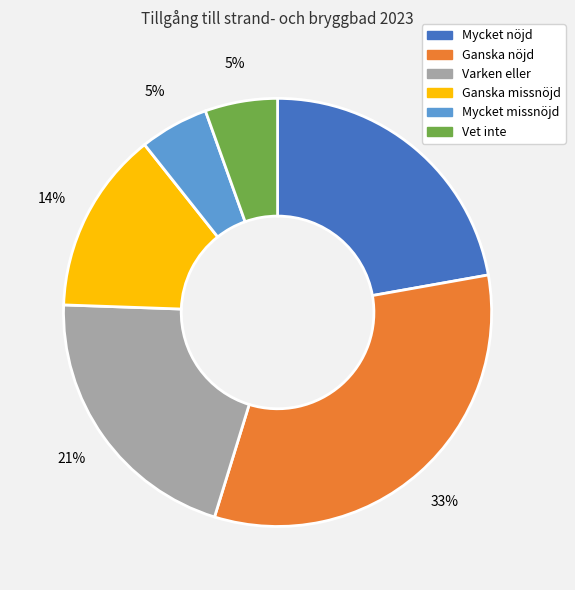

Does Ganska nöjd represent more than half of the total?

No